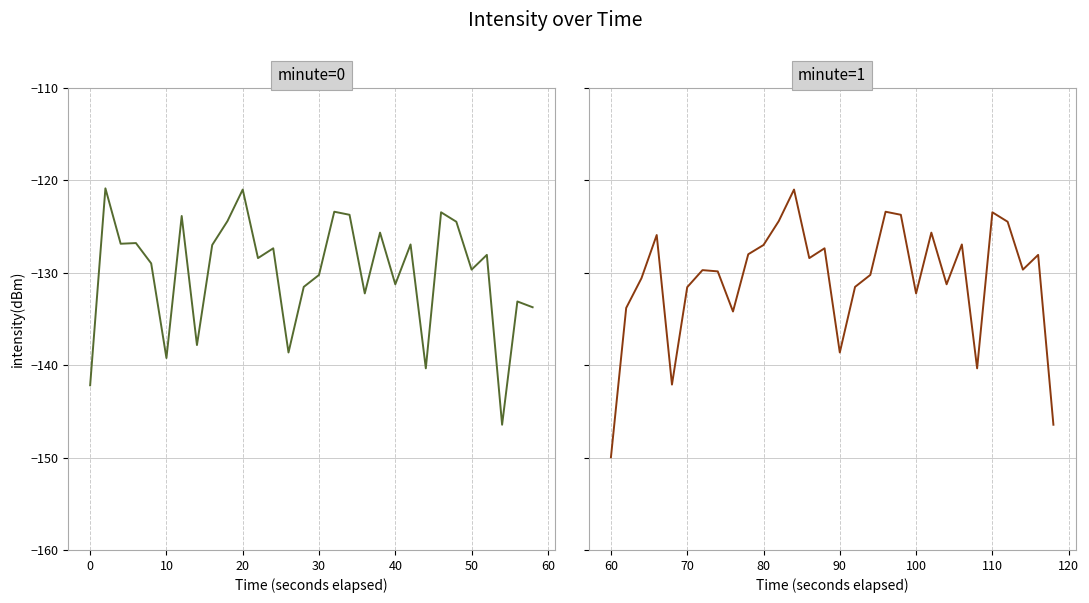

How many series are shown in this chart?

1